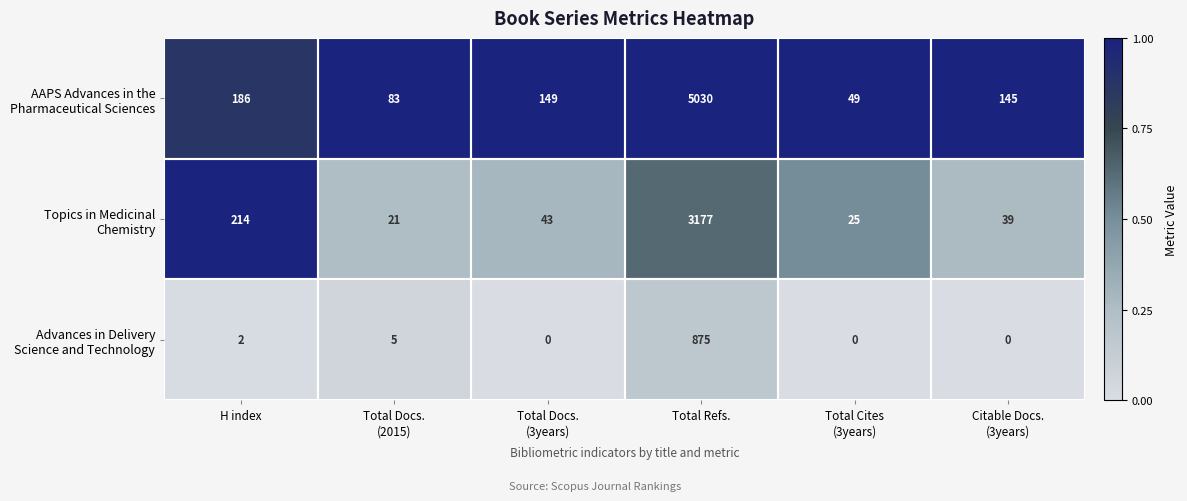

At which category is the sum across all series the highest?

Total Refs.